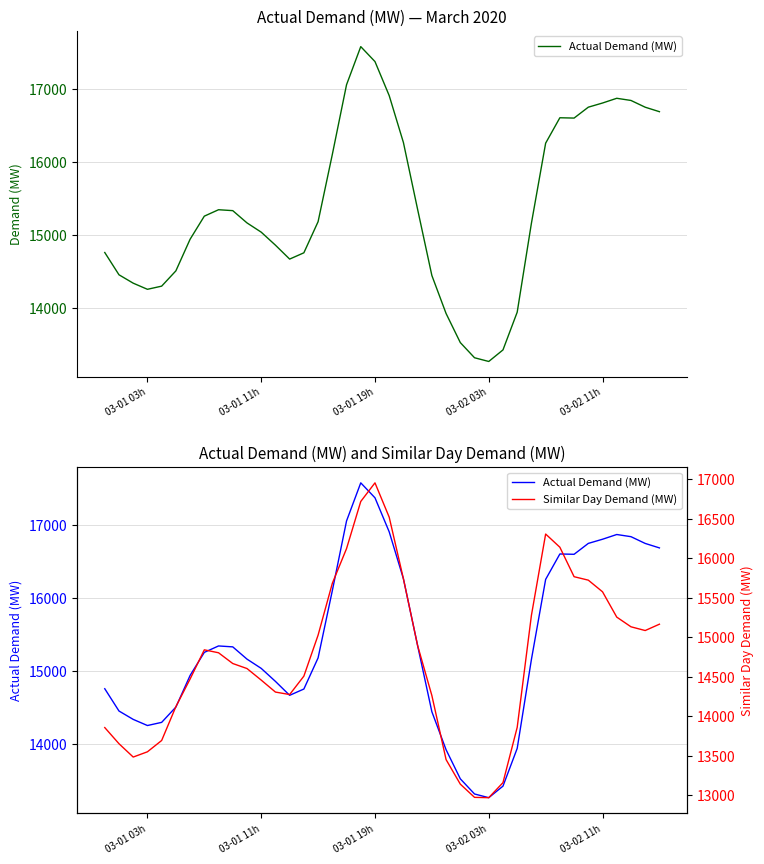

In Actual Demand (MW), how many points are higher than both neighbors (excluding endpoints)?

4